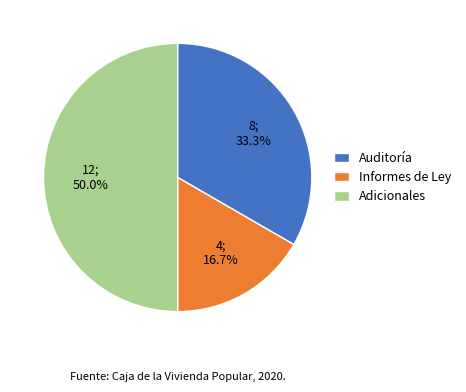

Between Adicionales and Auditoría, which is larger?

Adicionales